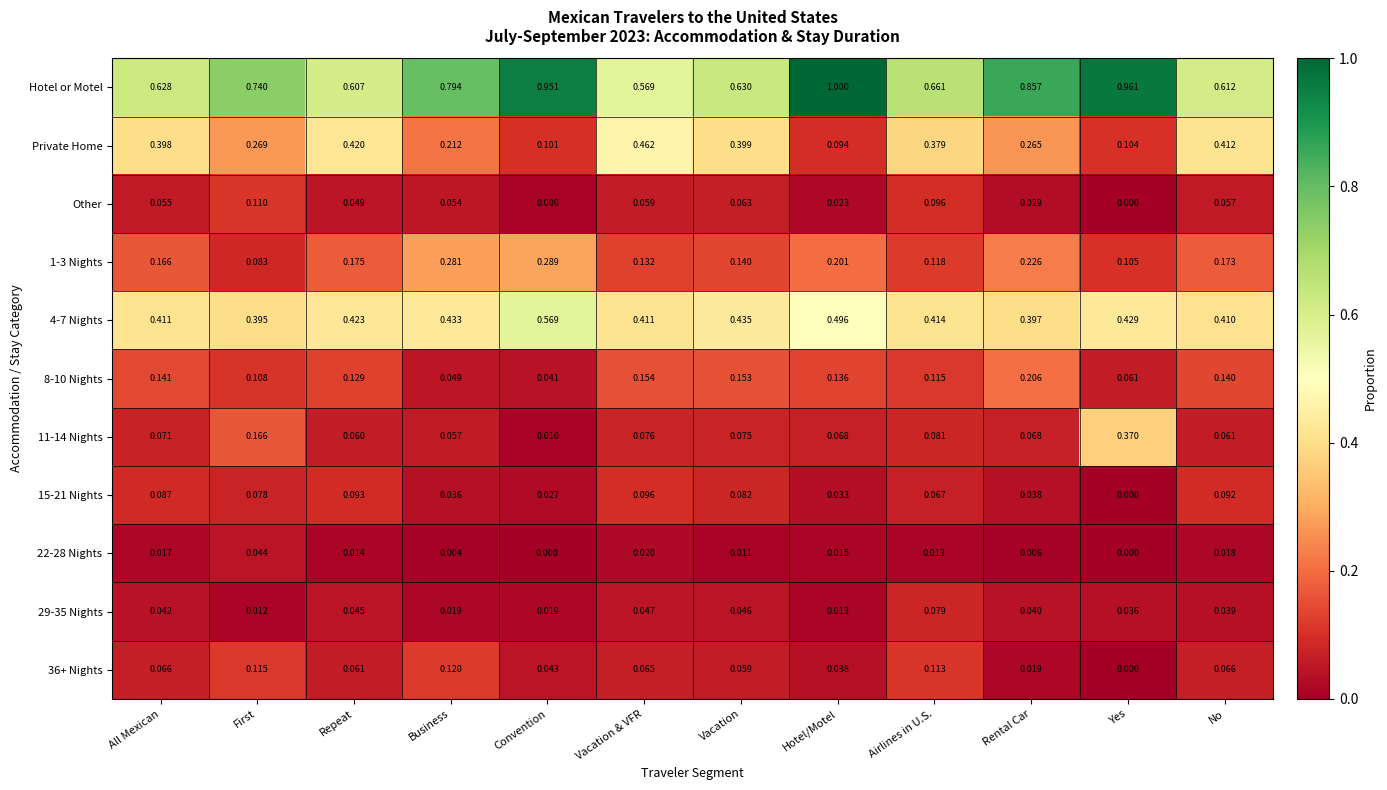

What is the total value across all series at Vacation & VFR?

2.1